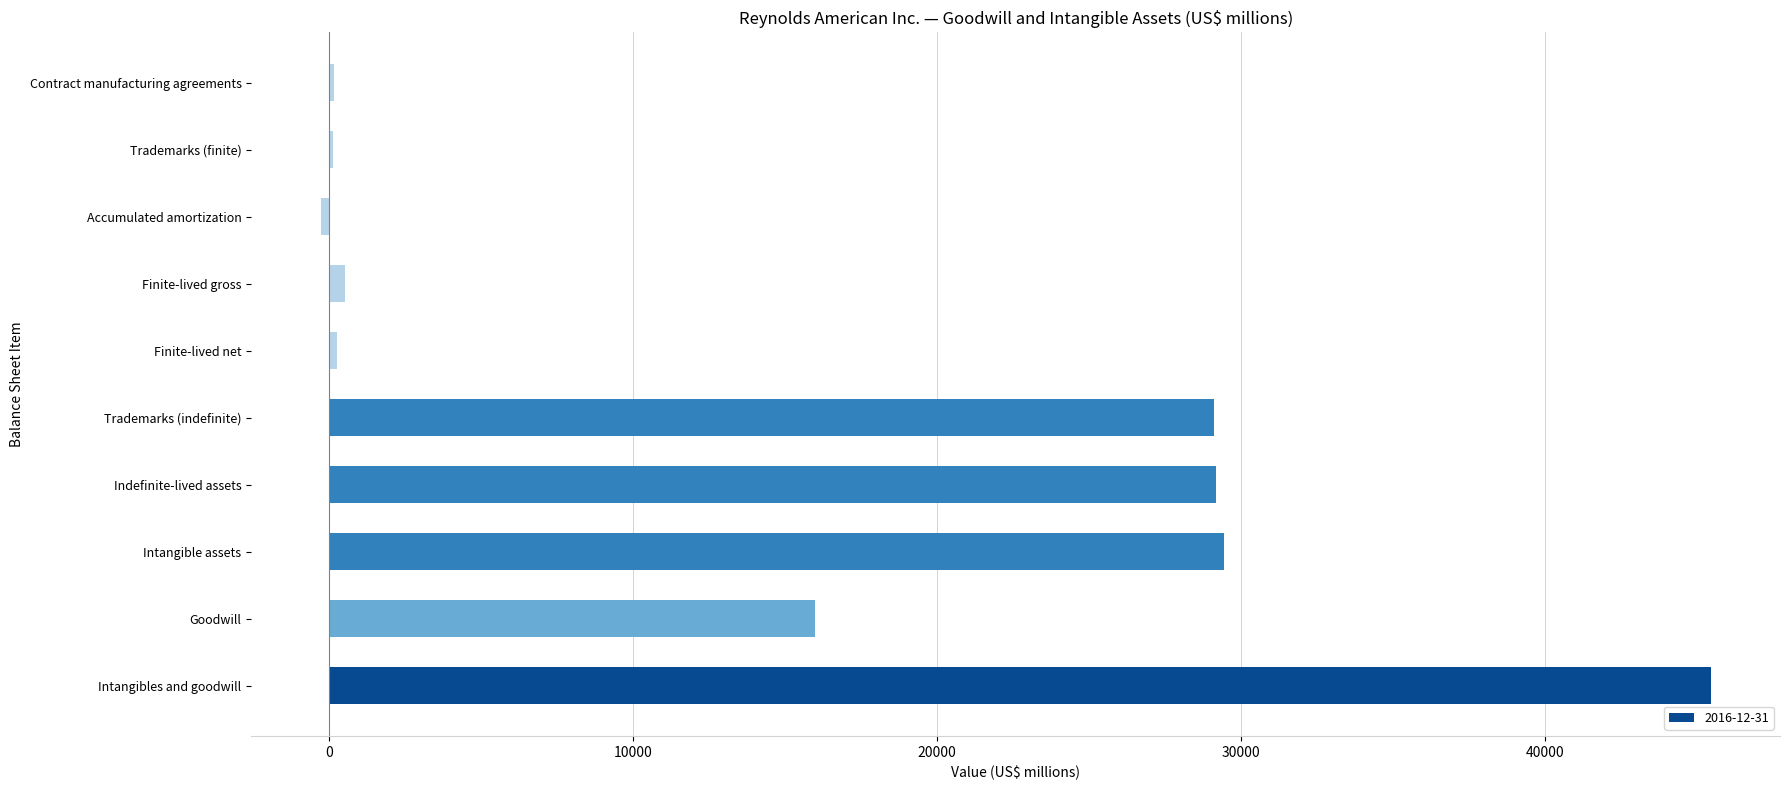

The value at Intangible assets is 29444. True or false?

True